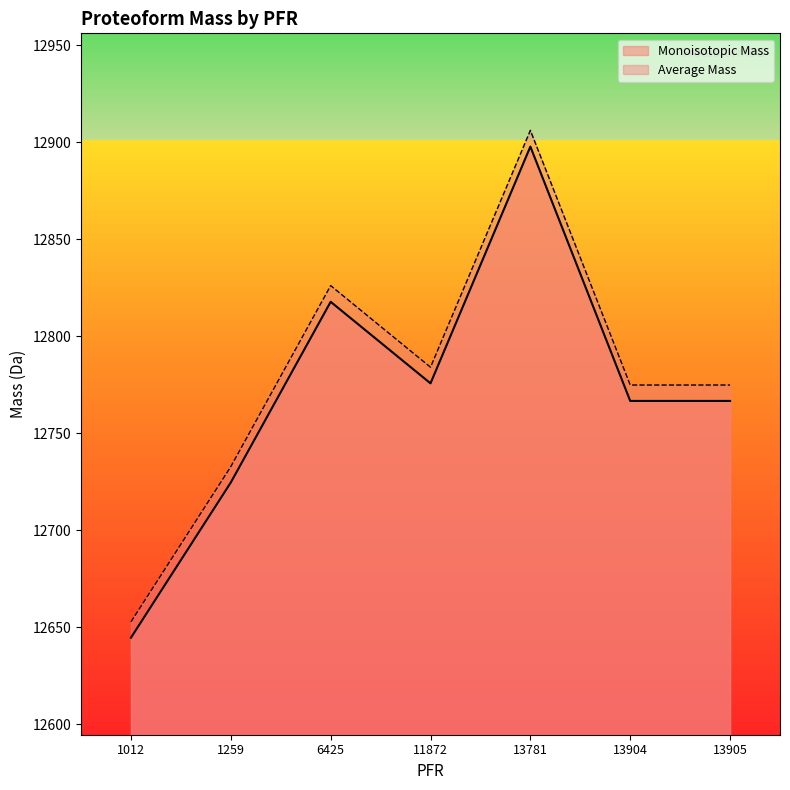

The value of Average Mass at 1012 is 6212.7. True or false?

False